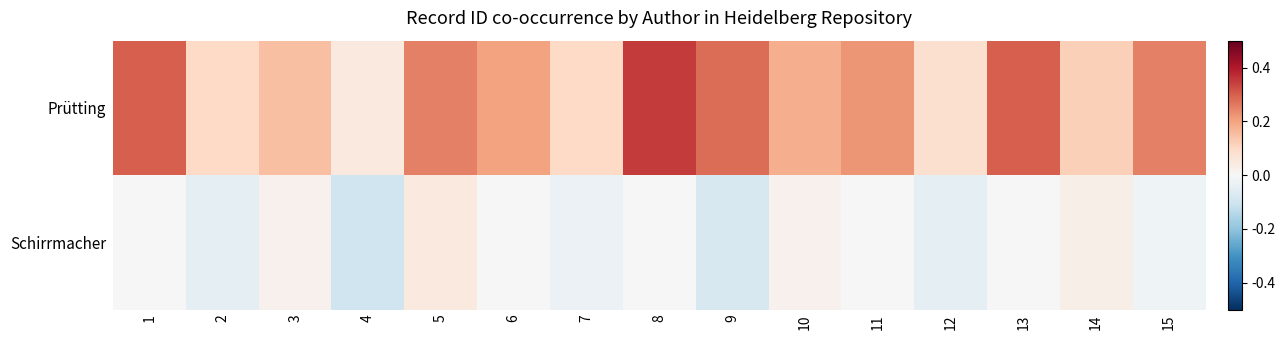

What is the difference between the highest and lowest values at 12?

0.1